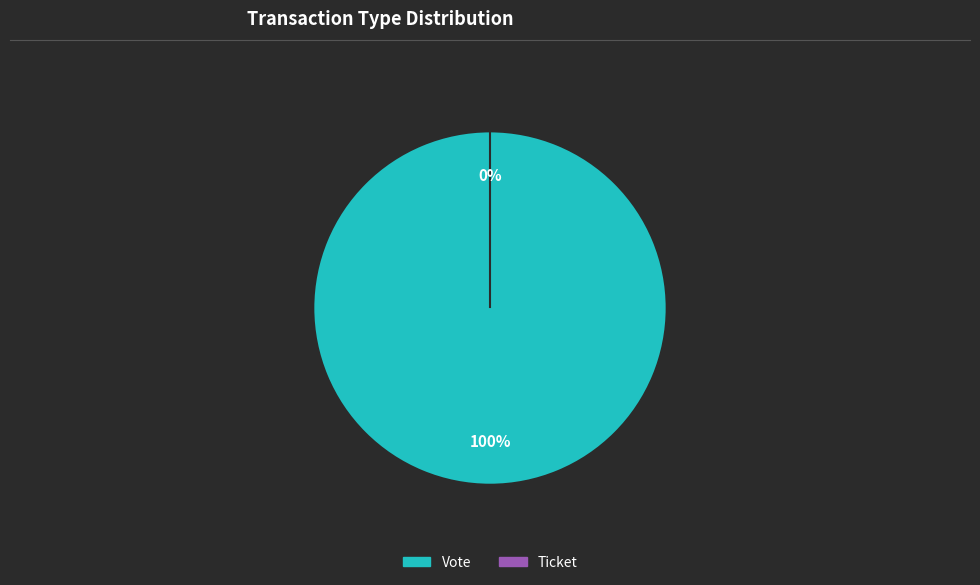

Does Vote represent more than half of the total?

Yes